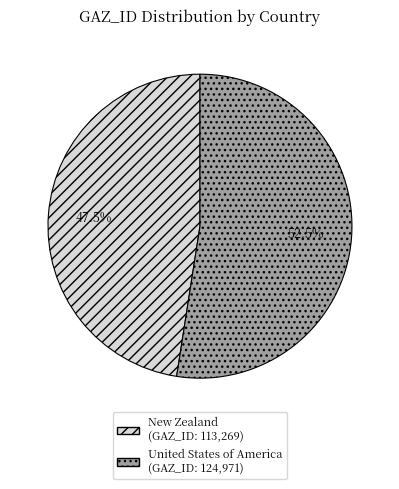

Rank the categories by value from highest to lowest.

United States of America, New Zealand